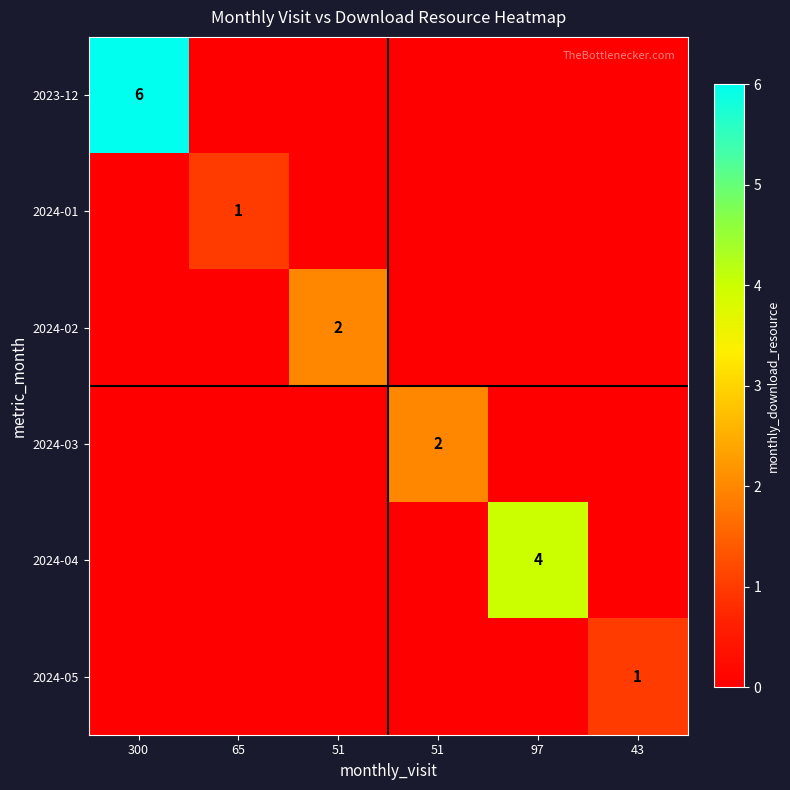

The value of 2024-02 at 51 is 2. True or false?

True